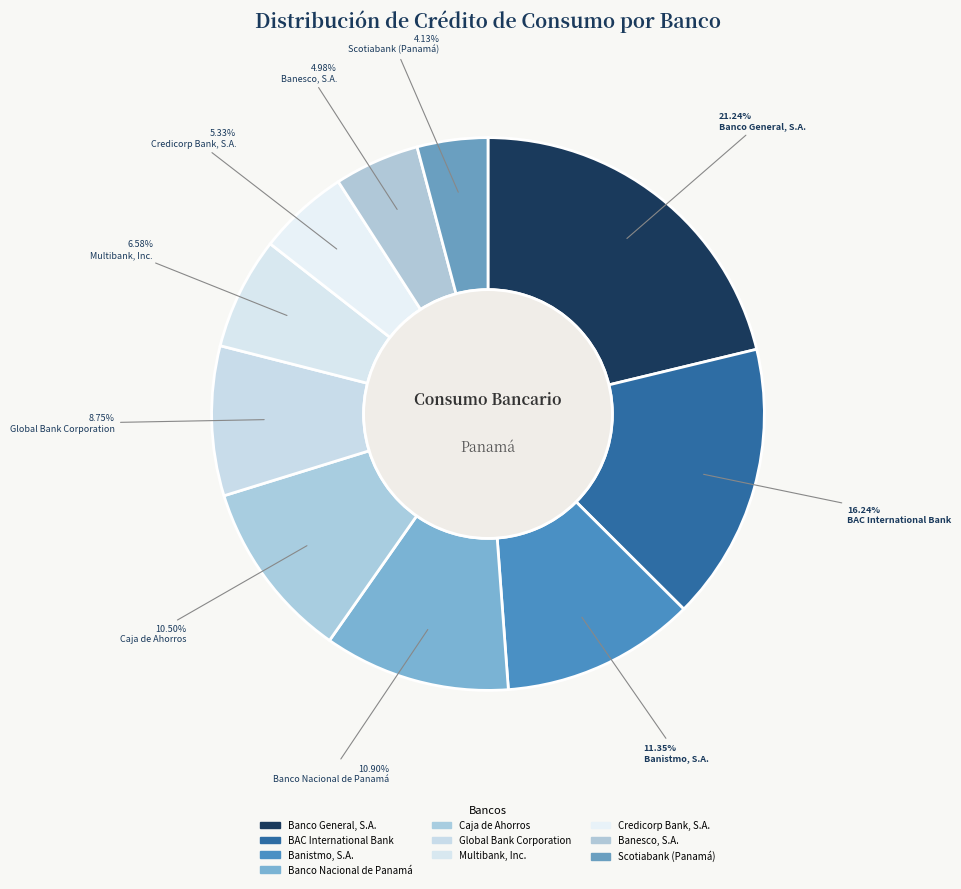

Which category has the biggest portion of the pie?

Banco General